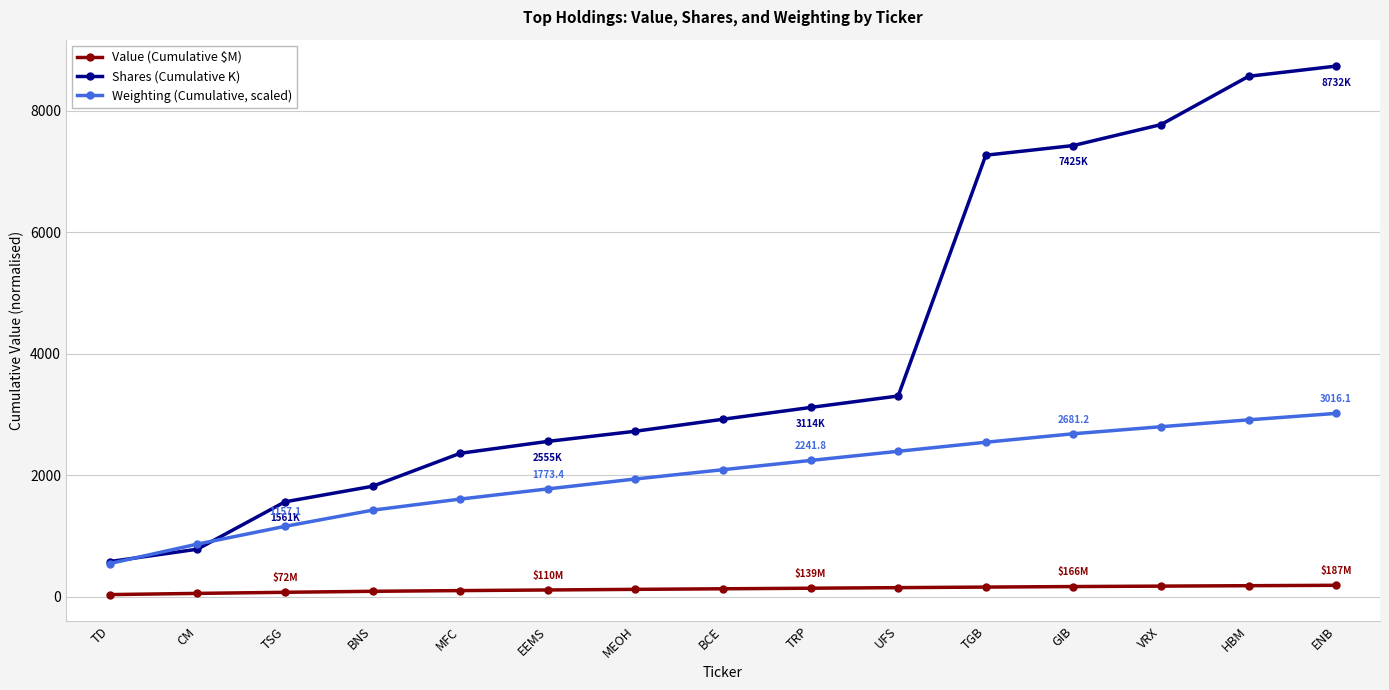

At which label is Shares (Cumulative K) closest to 4654?

UFS